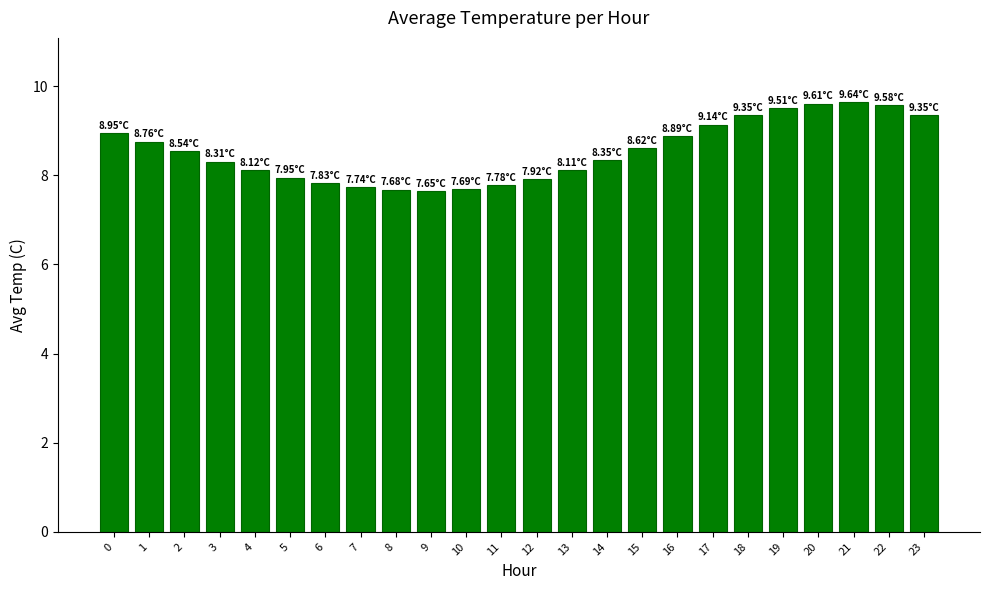

The chart shows a value of 2.3 at 10. True or false?

False